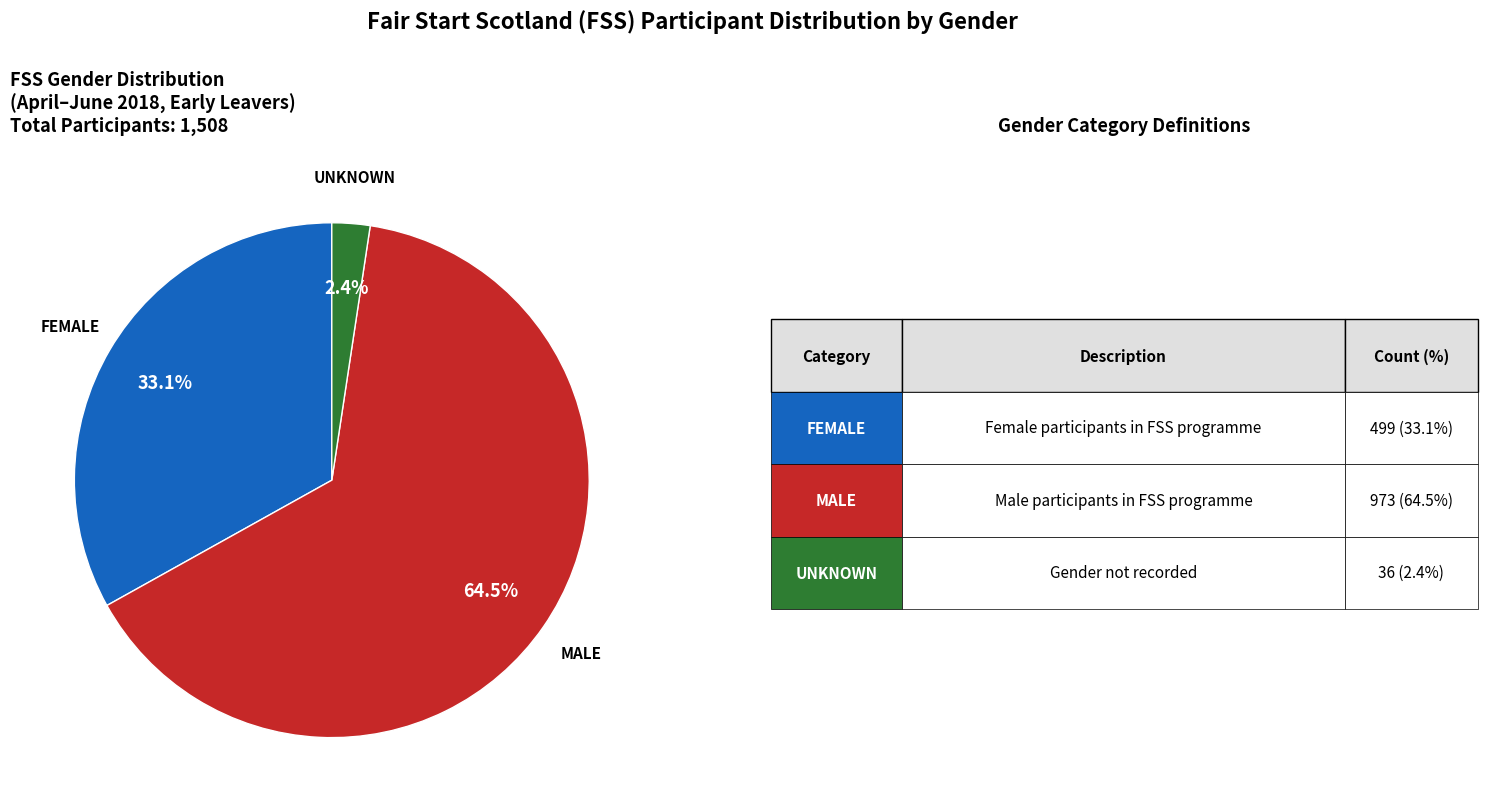

Which category has the smallest portion of the pie?

UNKNOWN